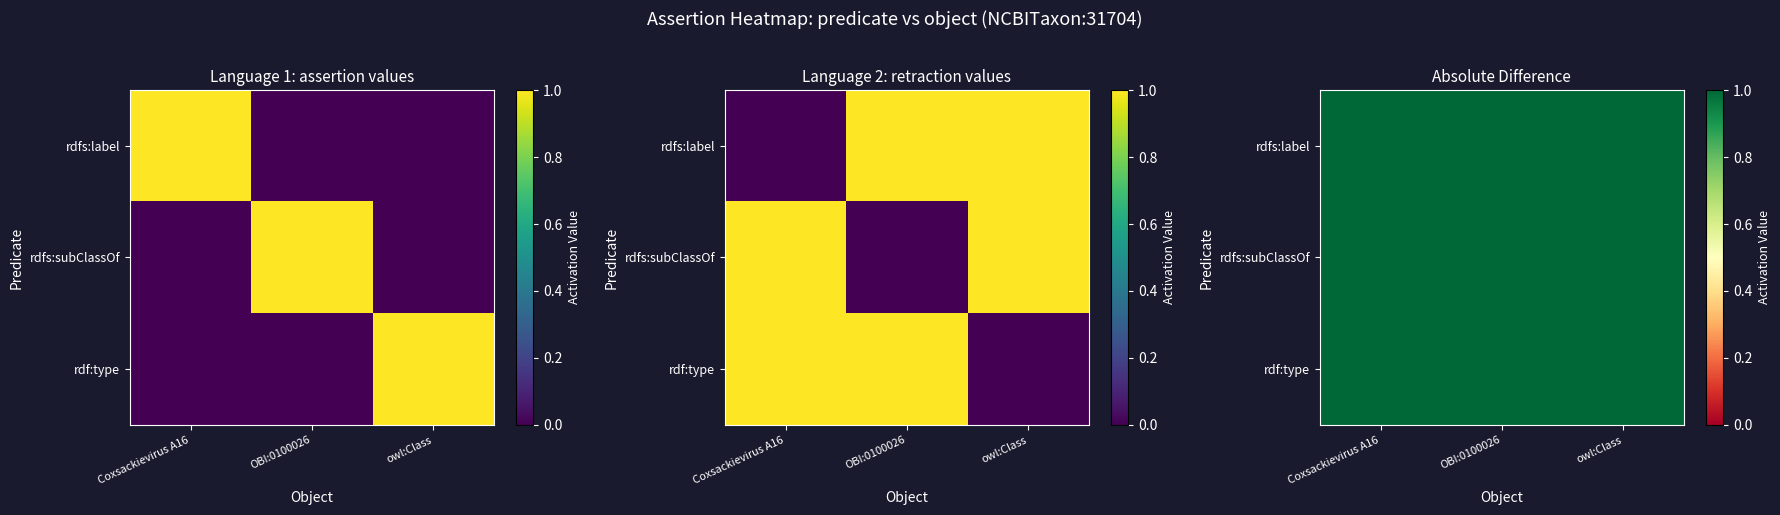

Which series has the largest total across all categories?

rdfs:label